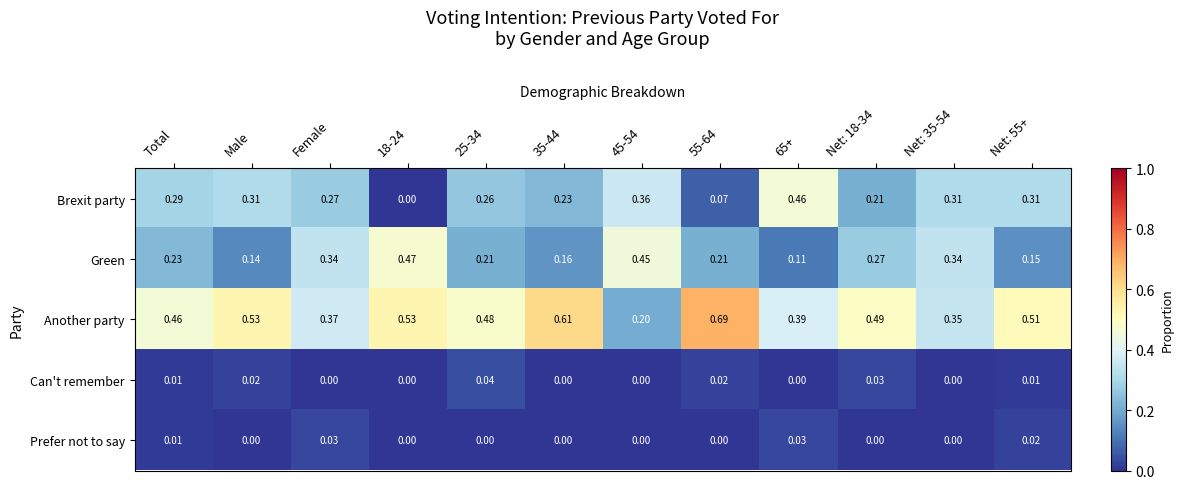

Is the value of Brexit party at 65+ greater than the value of Can't remember at Net: 35-54?

Yes